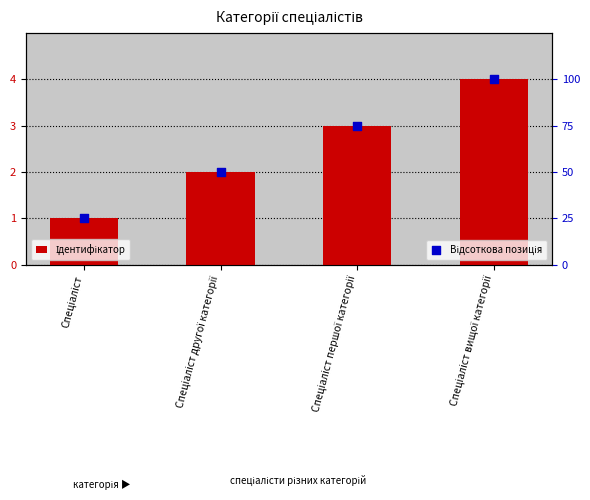

Which series reaches the minimum Y coordinate?

Ідентифікатор